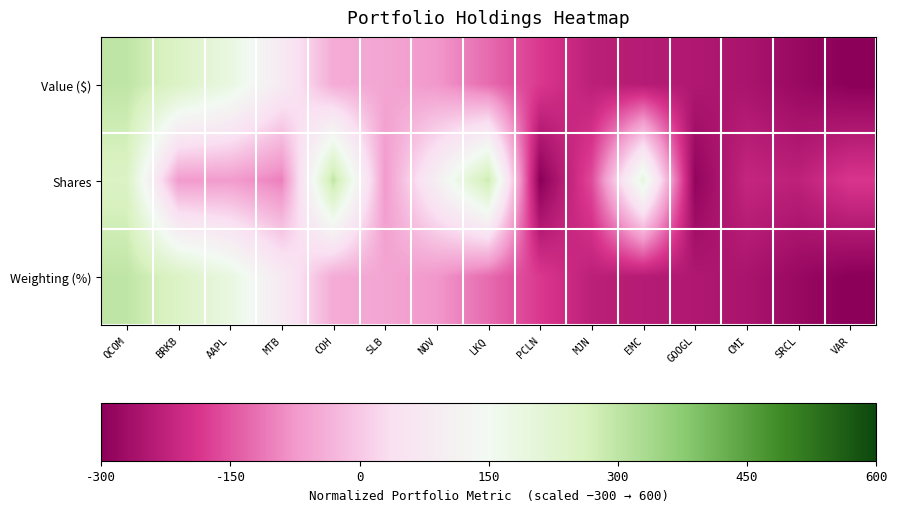

How many negative values does the Weighting (%) series have?

11